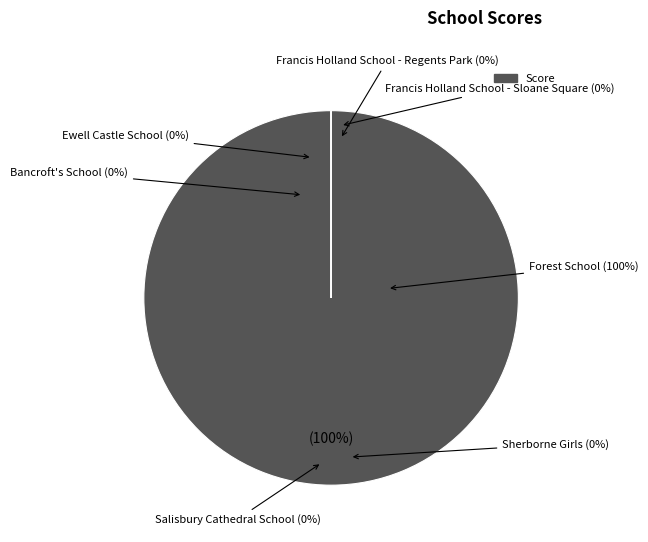

Rank the categories by value from lowest to highest.

Bancroft's School, Ewell Castle School, Francis Holland School - Regents Park, Francis Holland School - Sloane Square, Salisbury Cathedral School, Sherborne Girls, Forest School